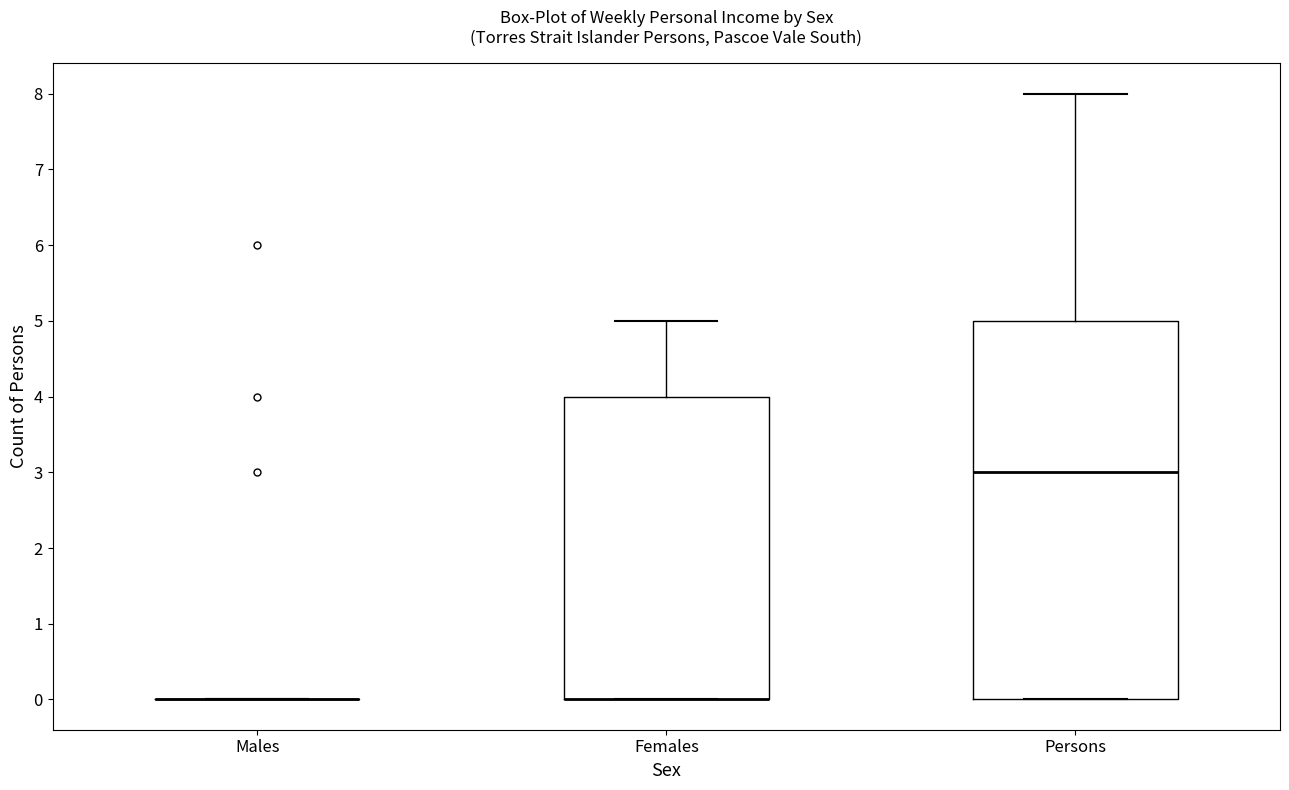

Reading left to right, transcribe this box plot: for each box, give where its median line is, the range the box spans, and where its two whiskers end, as read against the y-axis. The values are not printed on the chart, so give them approximately, as read against the axis.

Males: box collapsed to a line at 0, whiskers 0 to 0
Females: median 0 (drawn on the box's lower edge), box 0 to 4, whiskers 0 to 5
Persons: median 3, box 0 to 5, whiskers 0 to 8